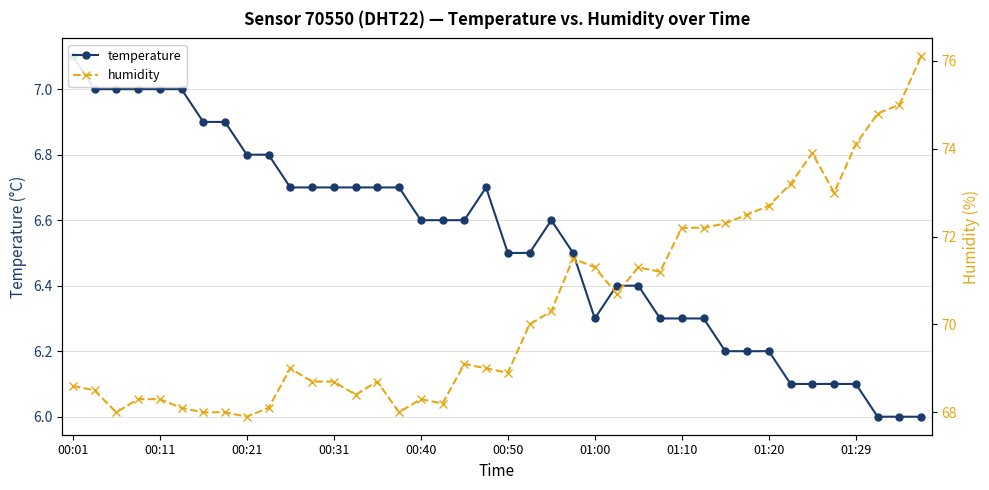

How many values in the temperature series exceed 6?

37